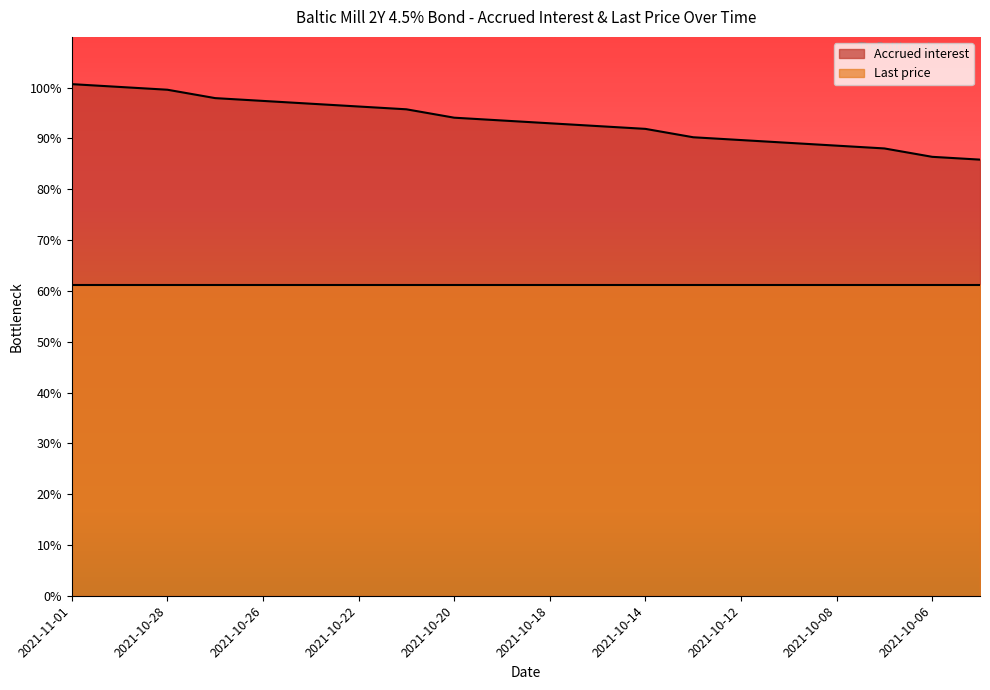

True or false: the data has more than 1 interior local peaks.

False